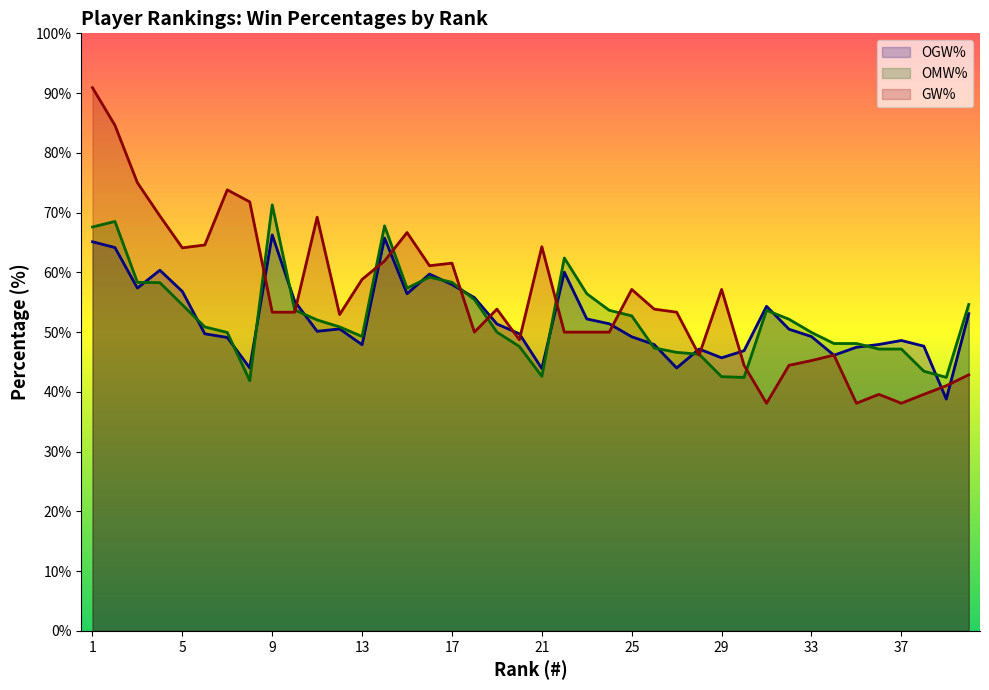

What is the maximum value shown in the chart?

90.9